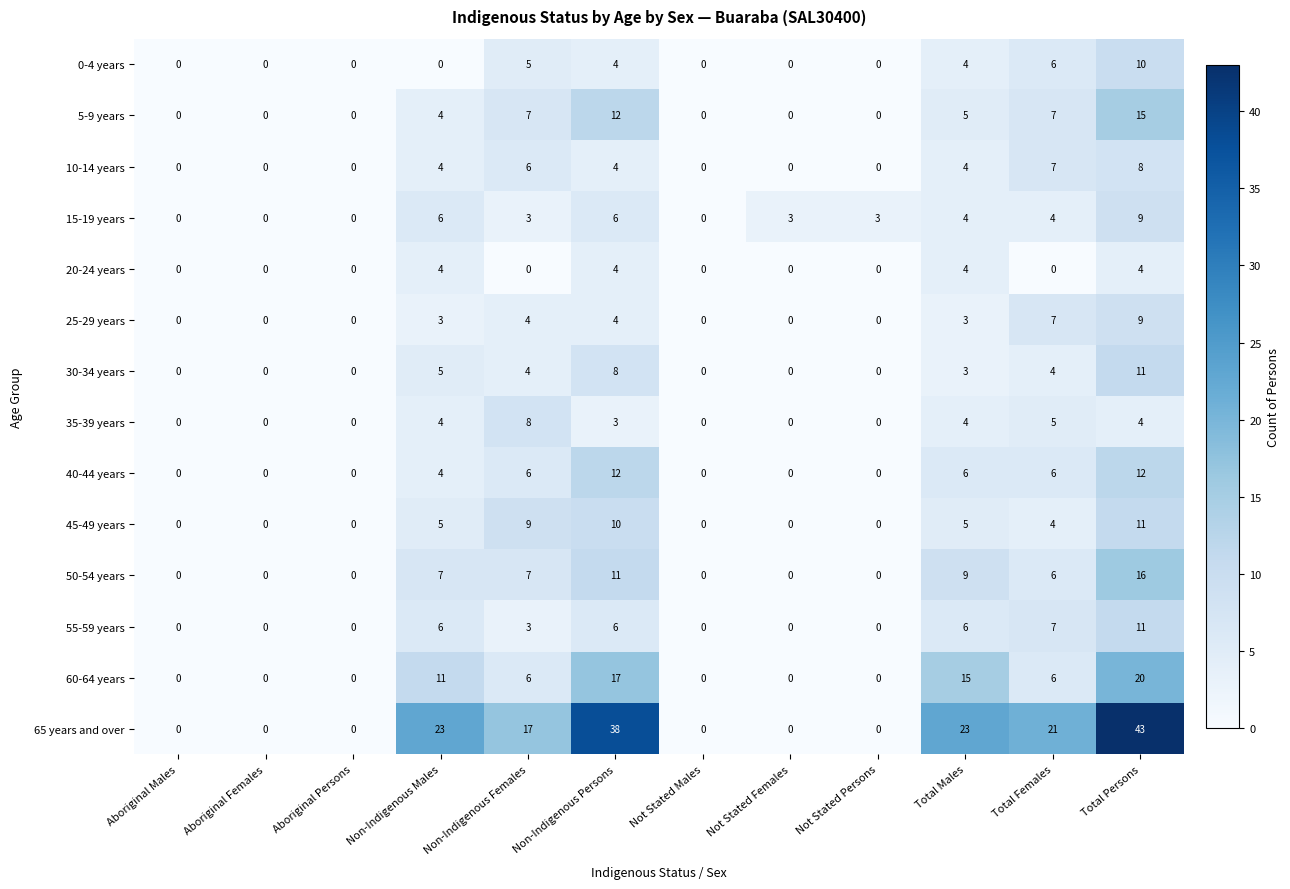

True or false: 0-4 years has a value of 10 at Total Persons.

True